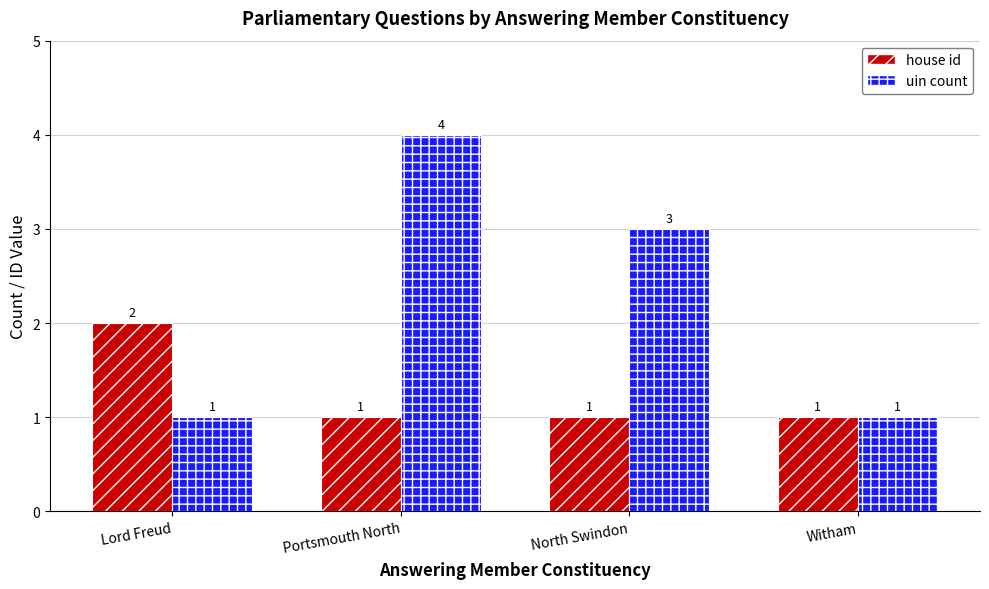

Rank the series by their average value, from lowest to highest.

house id, uin count